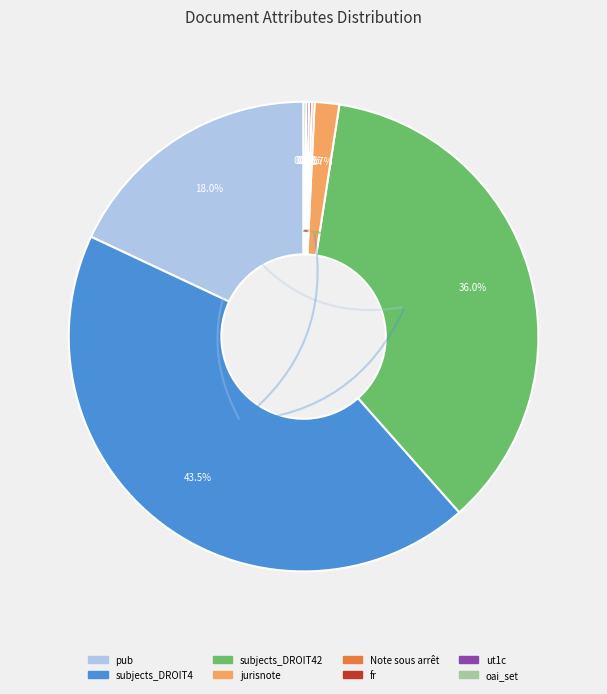

Is there any slice that represents more than half of the pie?

No